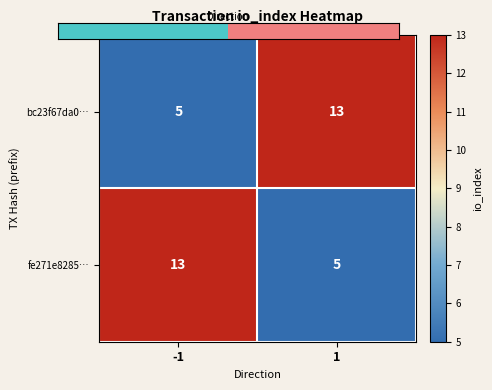

What value does the fe271e8285… series have at -1?

13